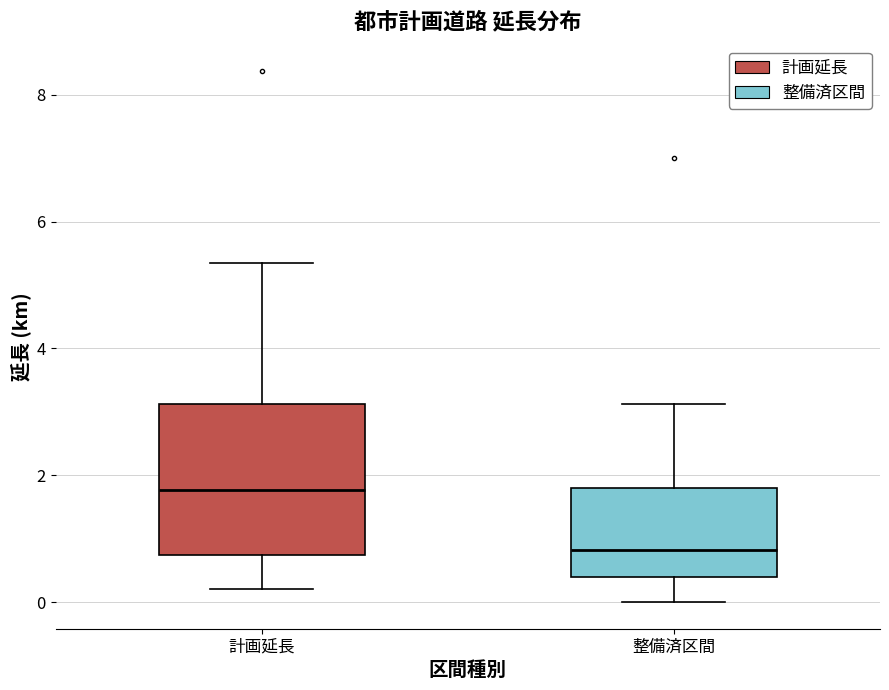

Which box's median line is the highest?

計画延長